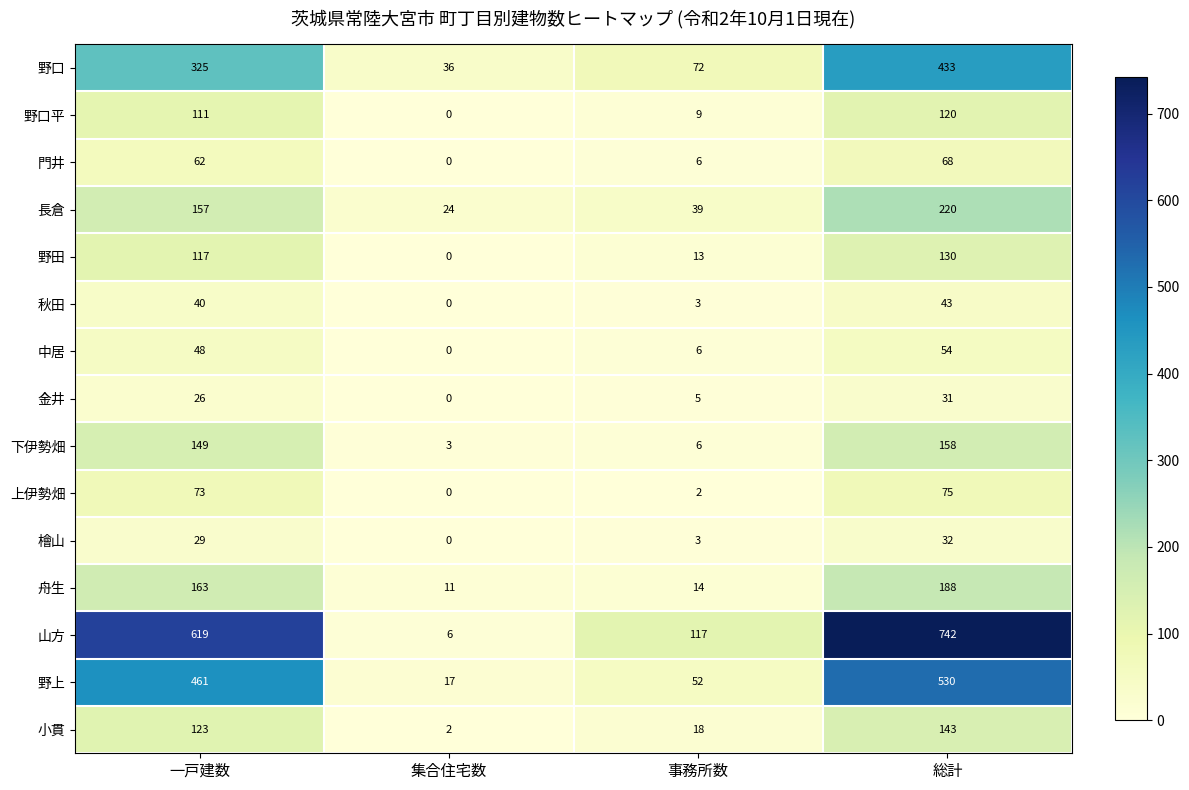

Between 集合住宅数 and 総計, which series saw the biggest shift?

山方